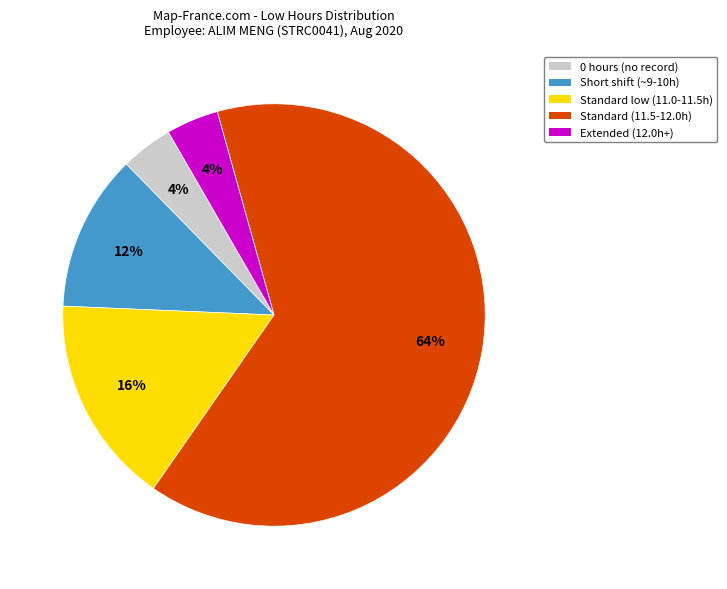

Does any single category account for the majority?

Yes